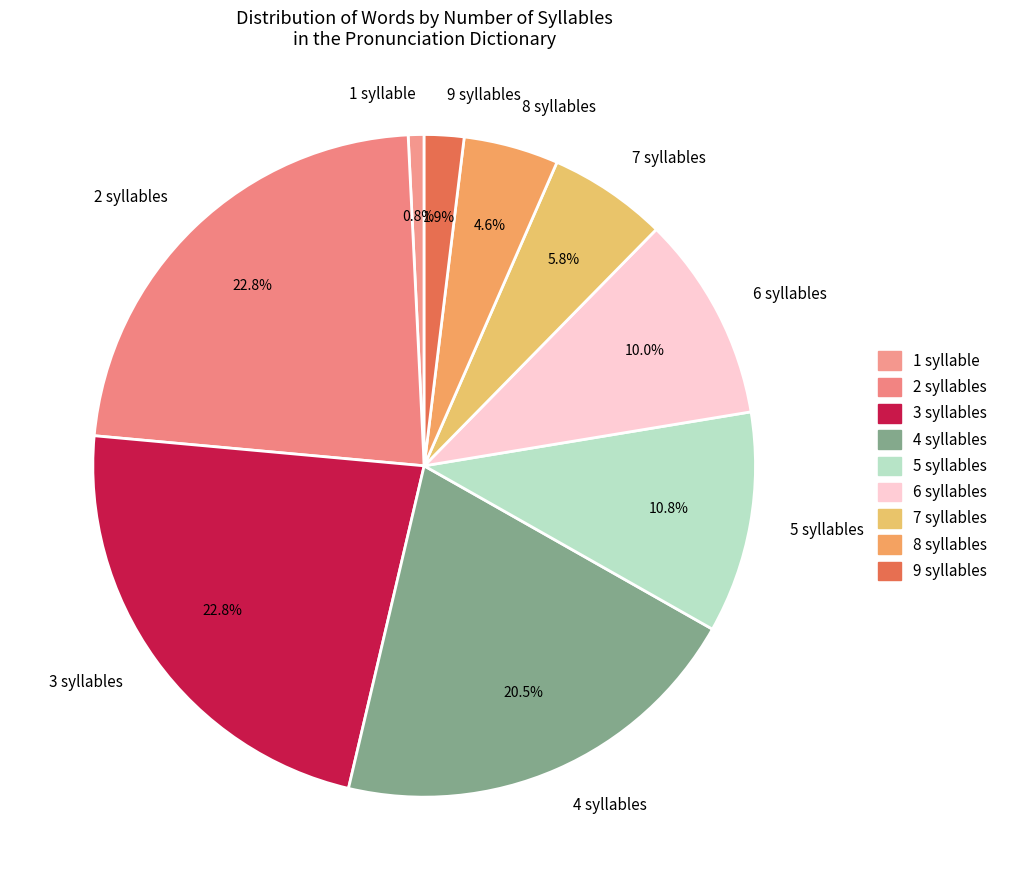

Is the sum of 7 syllables and 9 syllables greater than half?

No